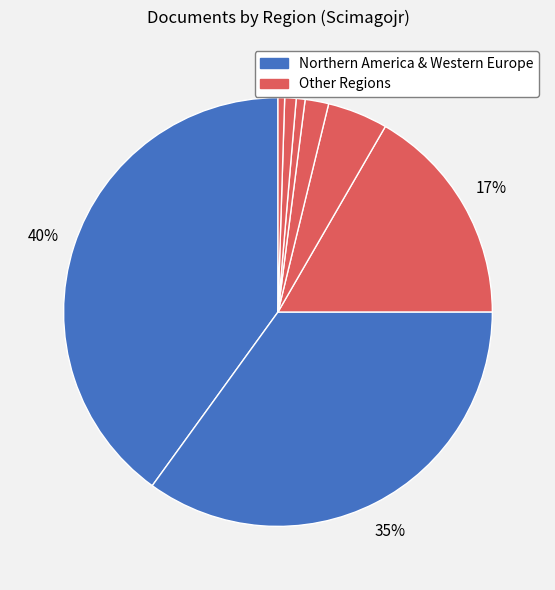

How many slices are in this pie chart?

8